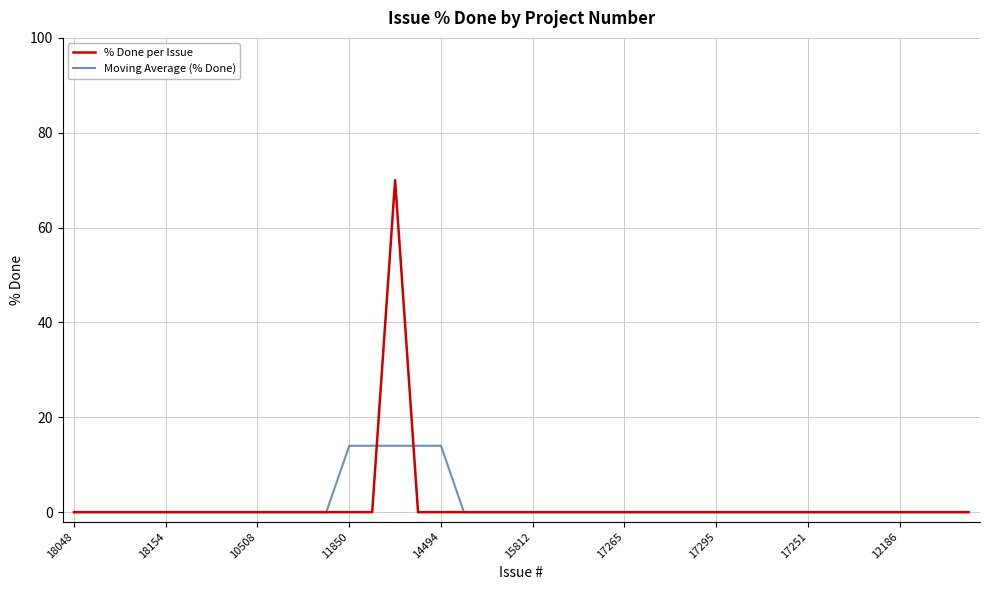

Rank the series by their maximum value, from highest to lowest.

% Done per Issue, Moving Average (% Done)